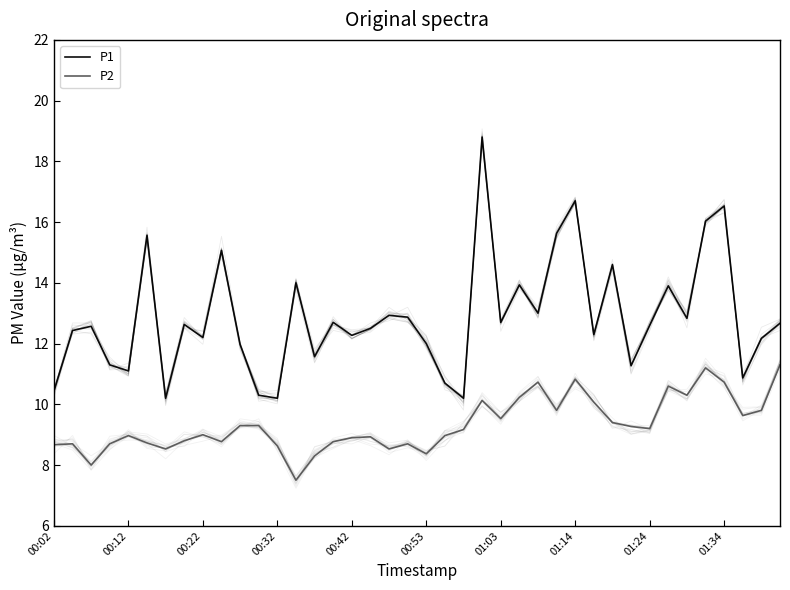

True or false: P1 has more than 0 points higher than both neighbors.

True